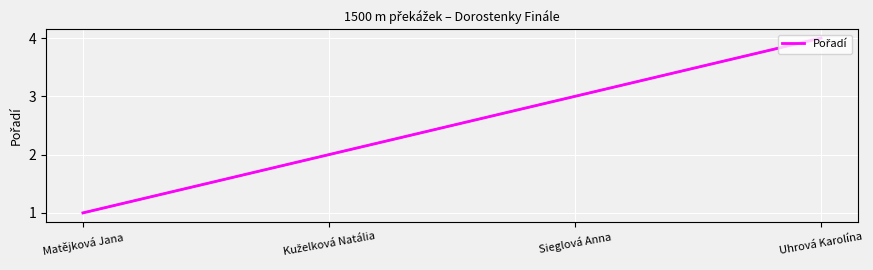

What position from the right is Matějková Jana?

4